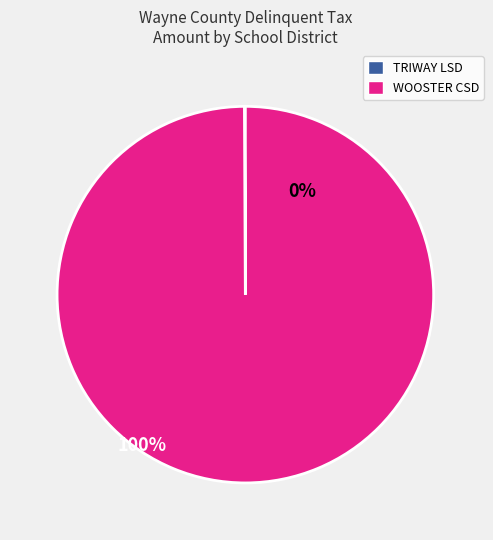

Which category accounts for the majority?

WOOSTER CSD